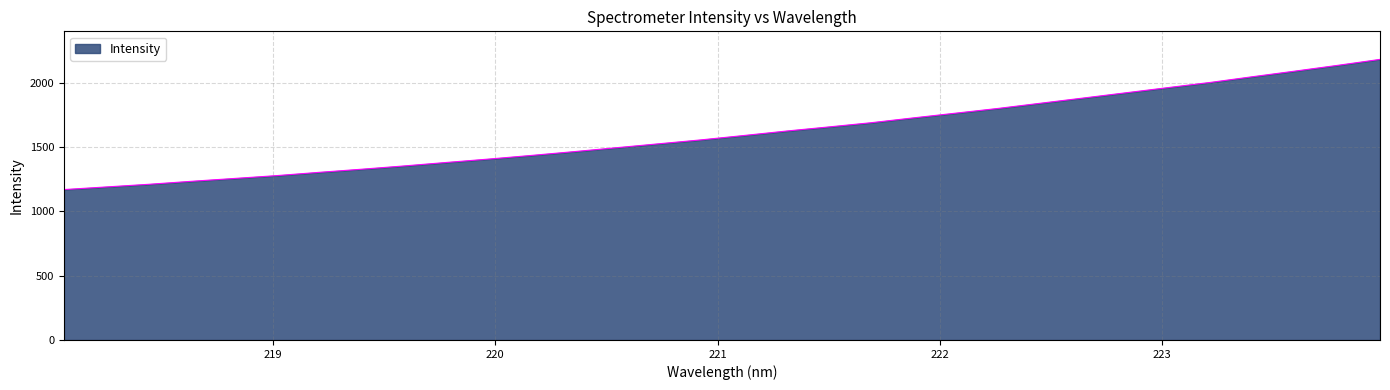

What is the difference between the maximum and minimum values?

1012.8